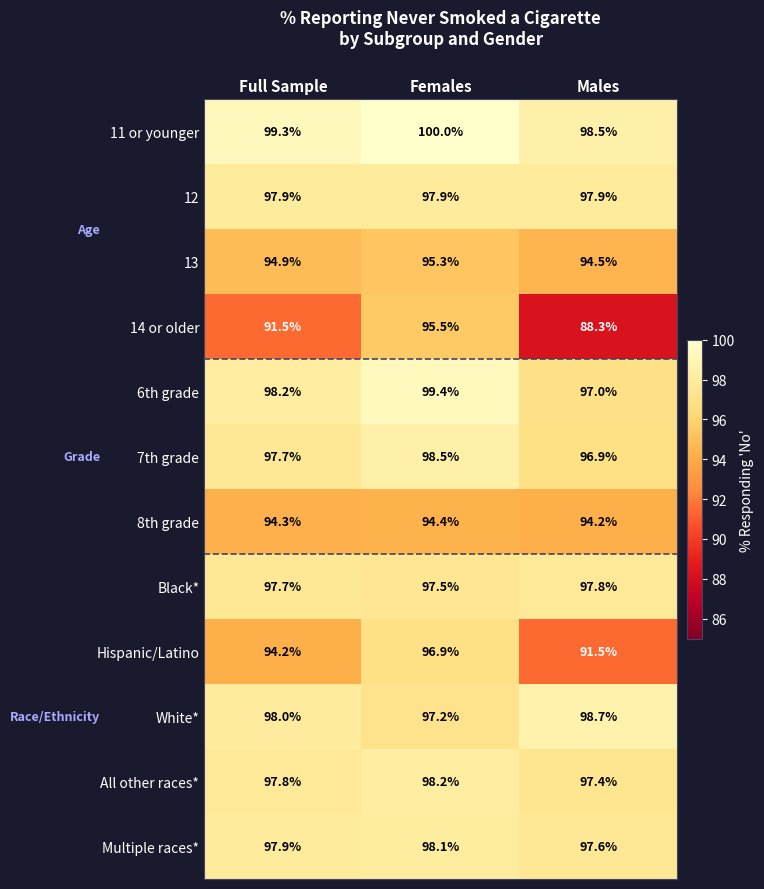

How many 8th grade values are between 94 and 95?

3